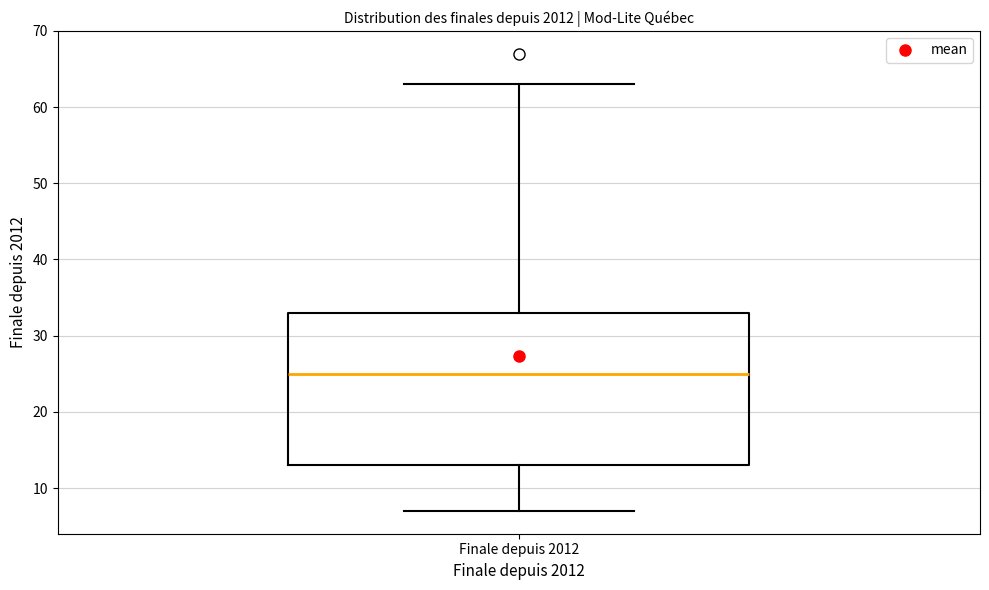

Transcribe this box plot: give where the median line is, the range the box spans, and where the two whiskers end, as read against the y-axis. The values are not printed on the chart, so give them approximately, as read against the axis.

median 25, box 13 to 33, whiskers 7 to 63